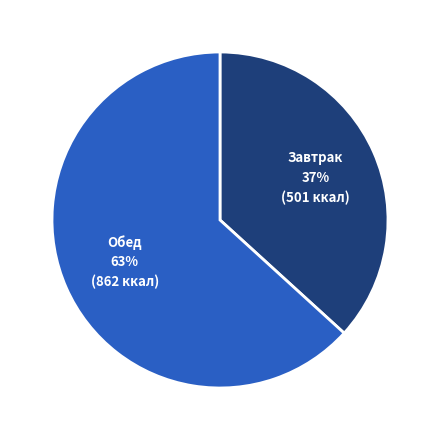

How many slices are in this pie chart?

2